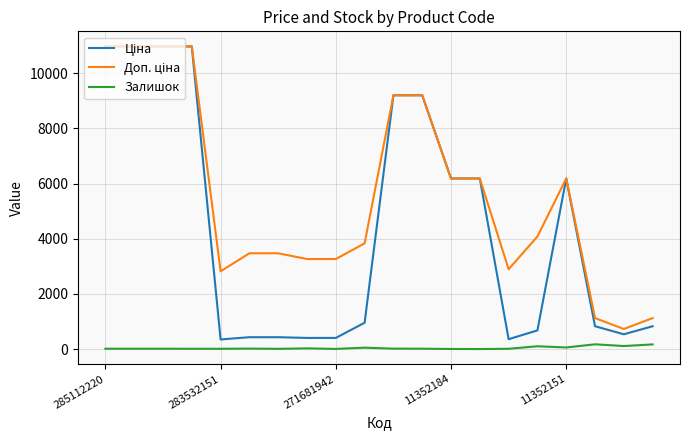

What is the maximum value shown in the chart?

10964.4